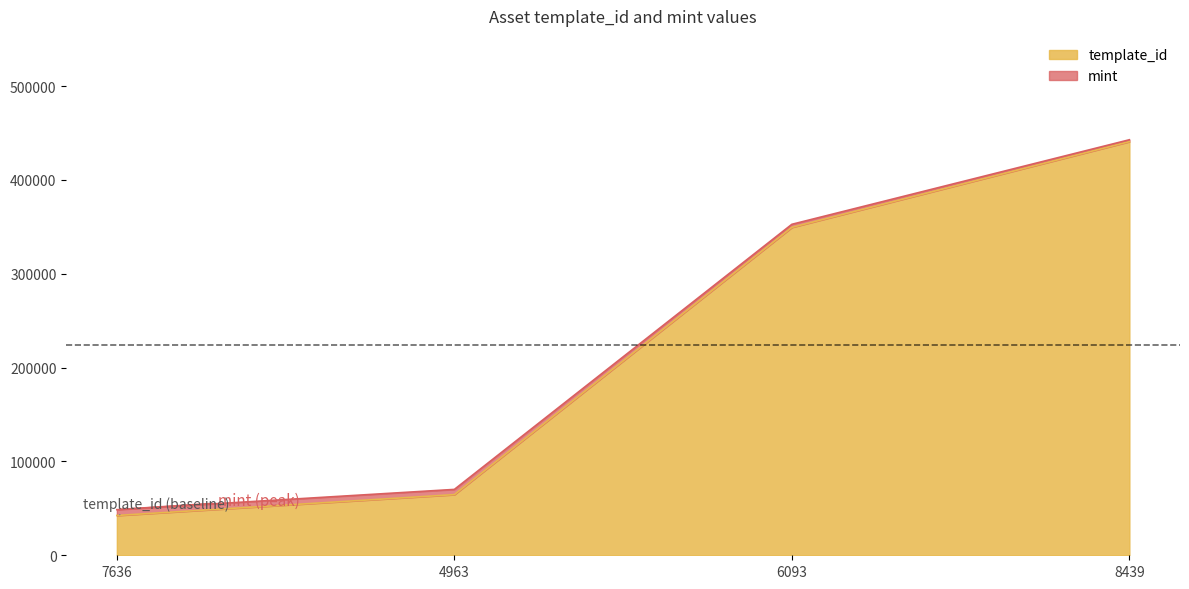

True or false: mint and template_id intersect in this chart.

False